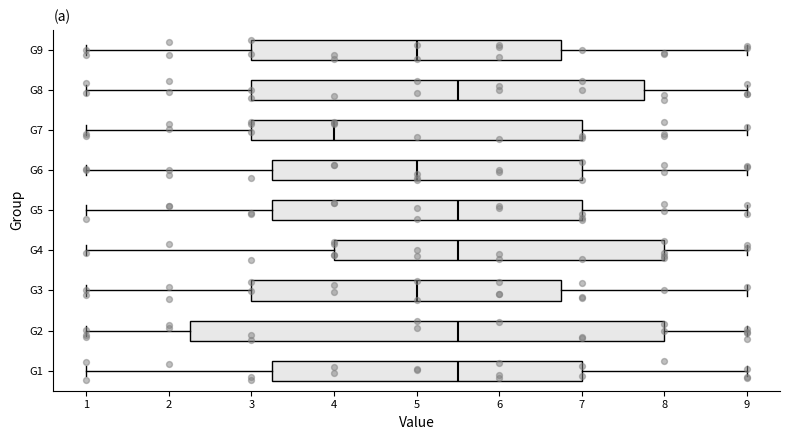

Which box has the furthest to the left median line?

G7